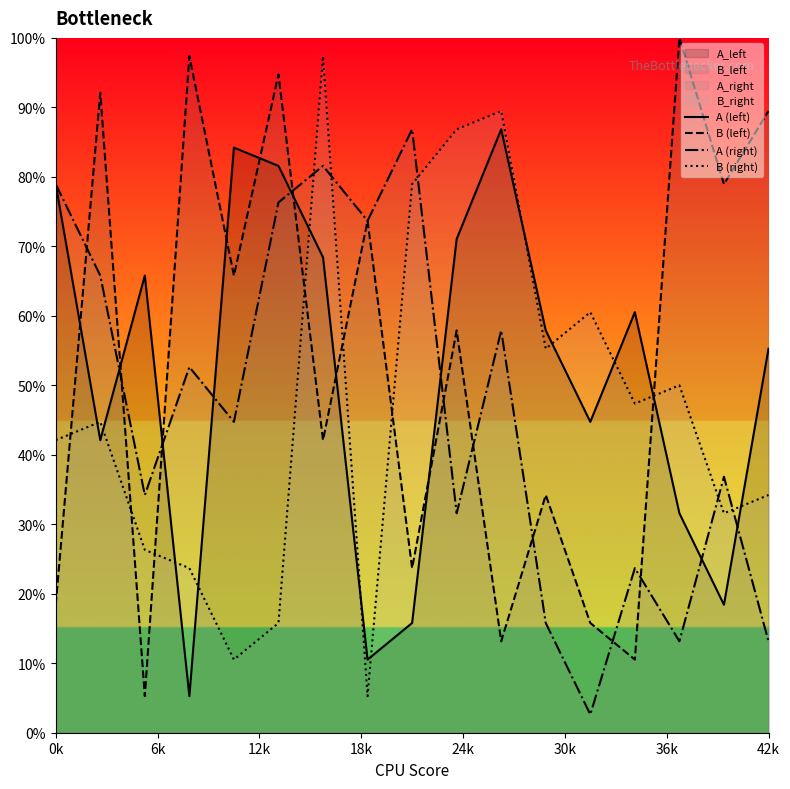

What is the total value across all series at 0k?

218.4